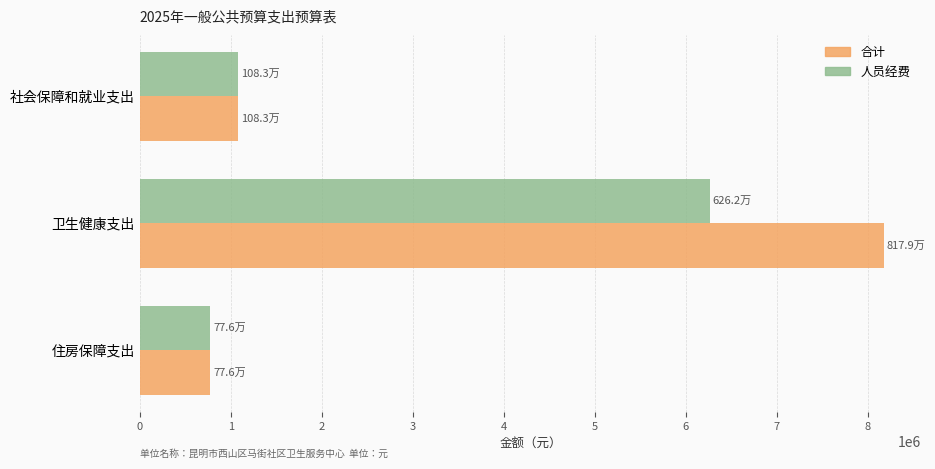

List the series in order of their overall mean, highest first.

合计, 人员经费